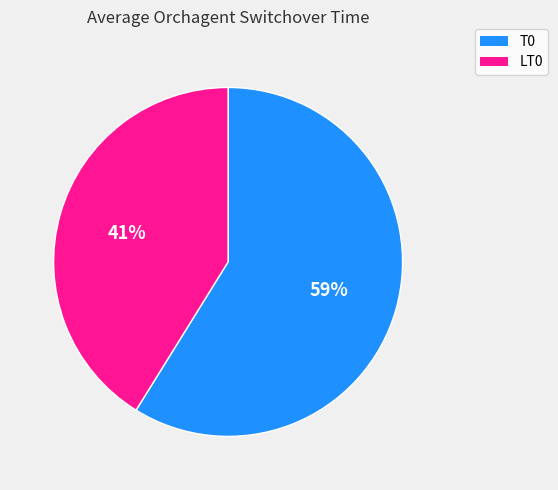

What percentage is the LT0 slice, to the nearest percent?

41%